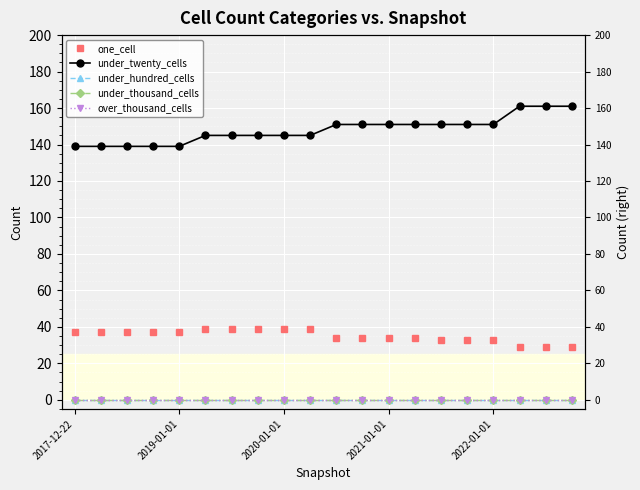

Is it true that one_cell equals 29 at 17?

True